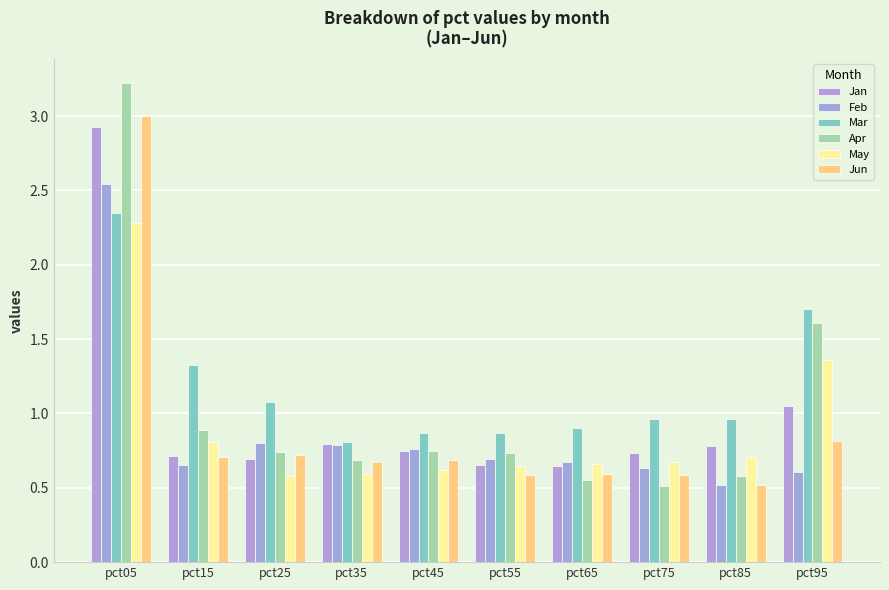

List the series in order of their peak value, lowest first.

May, Mar, Feb, Jan, Jun, Apr